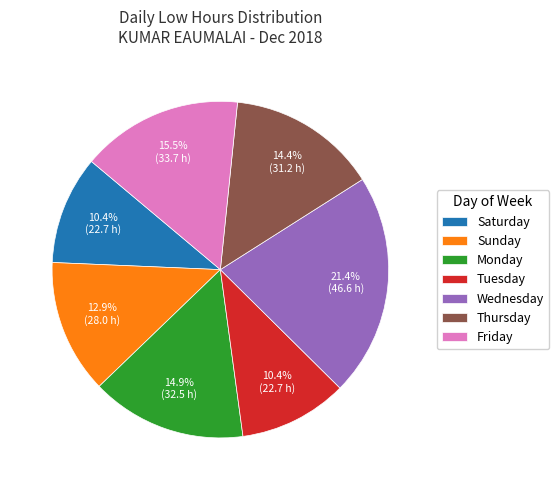

To the nearest percent, what is the difference between the largest and smallest slice percentages?

11%